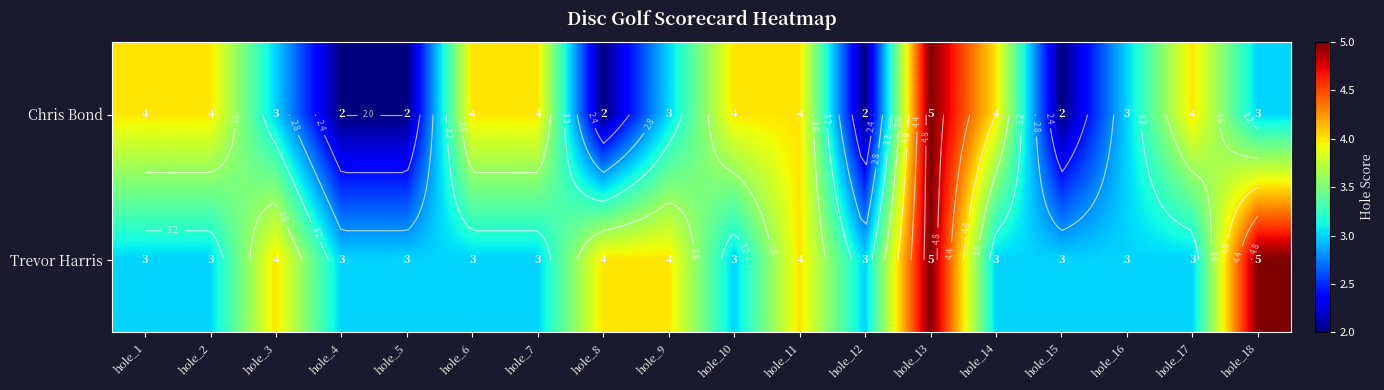

Is it true that Trevor Harris equals 4 at hole_9?

True